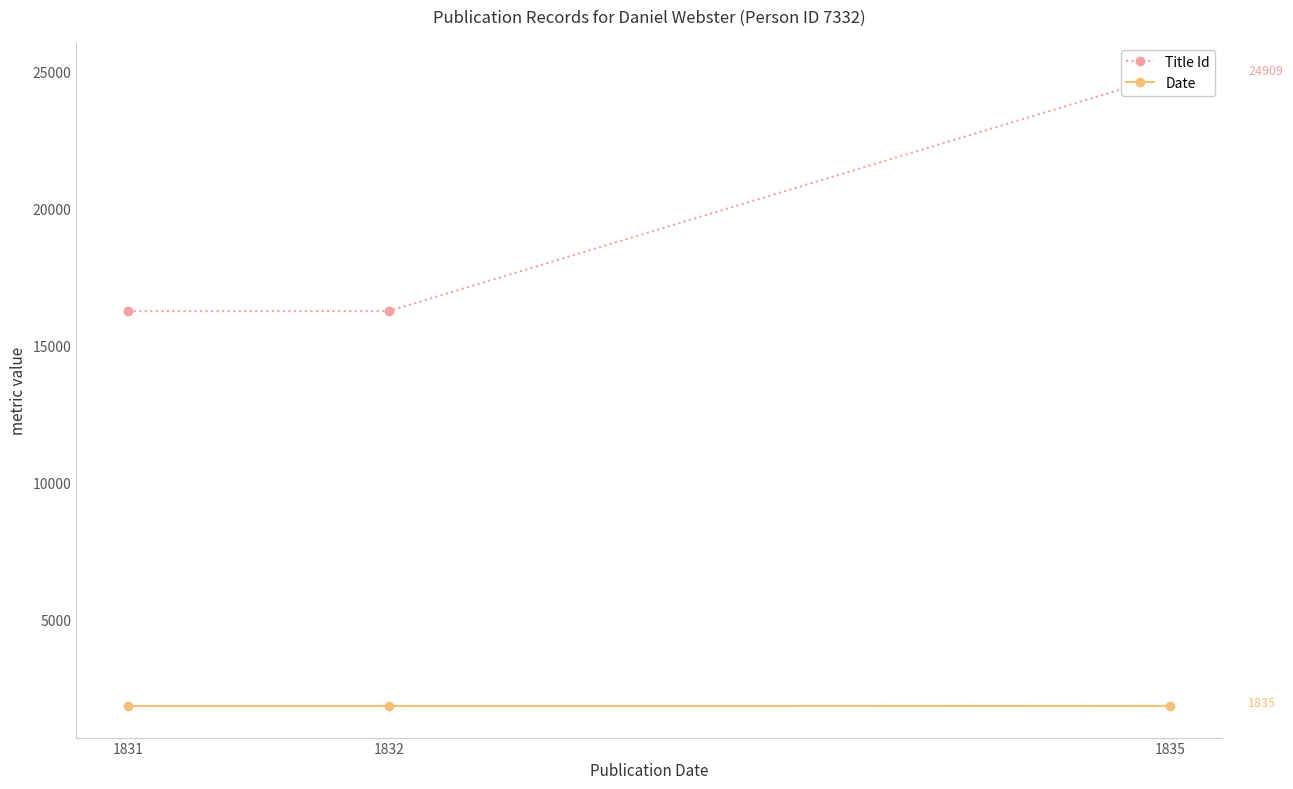

At which category is the sum across all series the highest?

1835